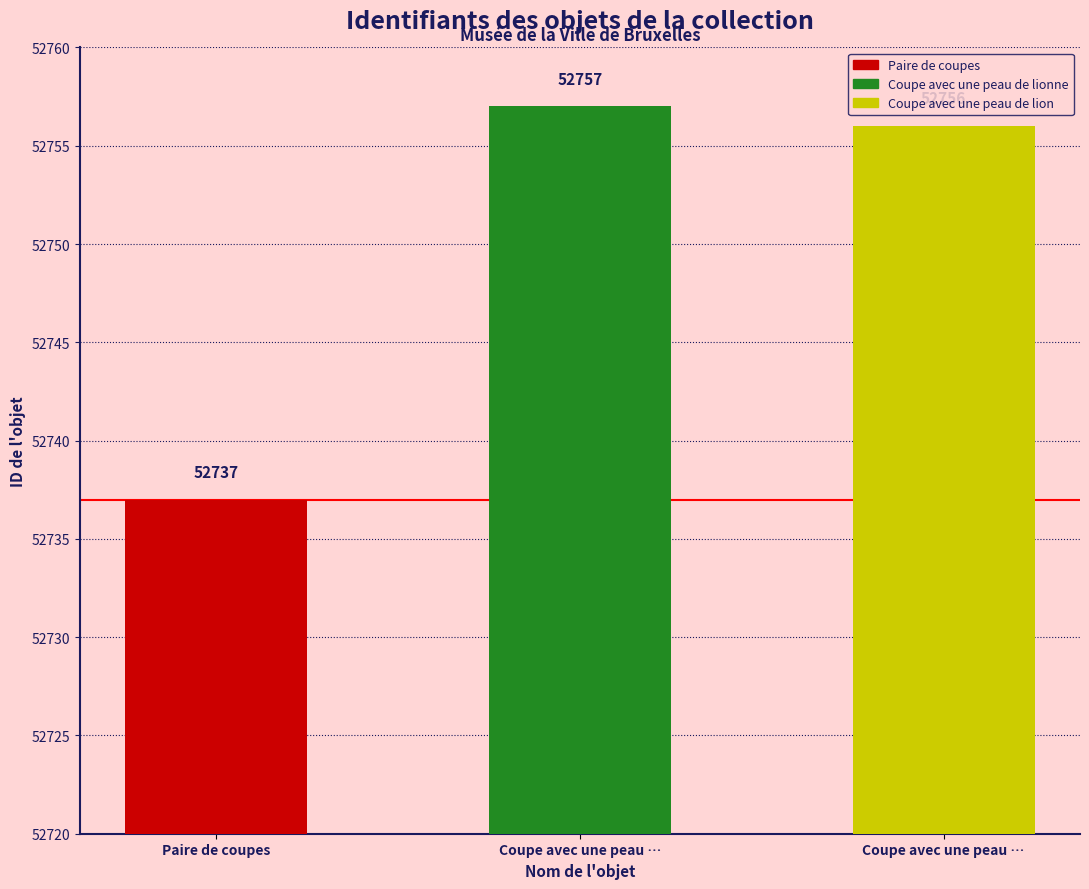

Which label corresponds to the largest value in the chart?

Coupe avec une peau de lionne